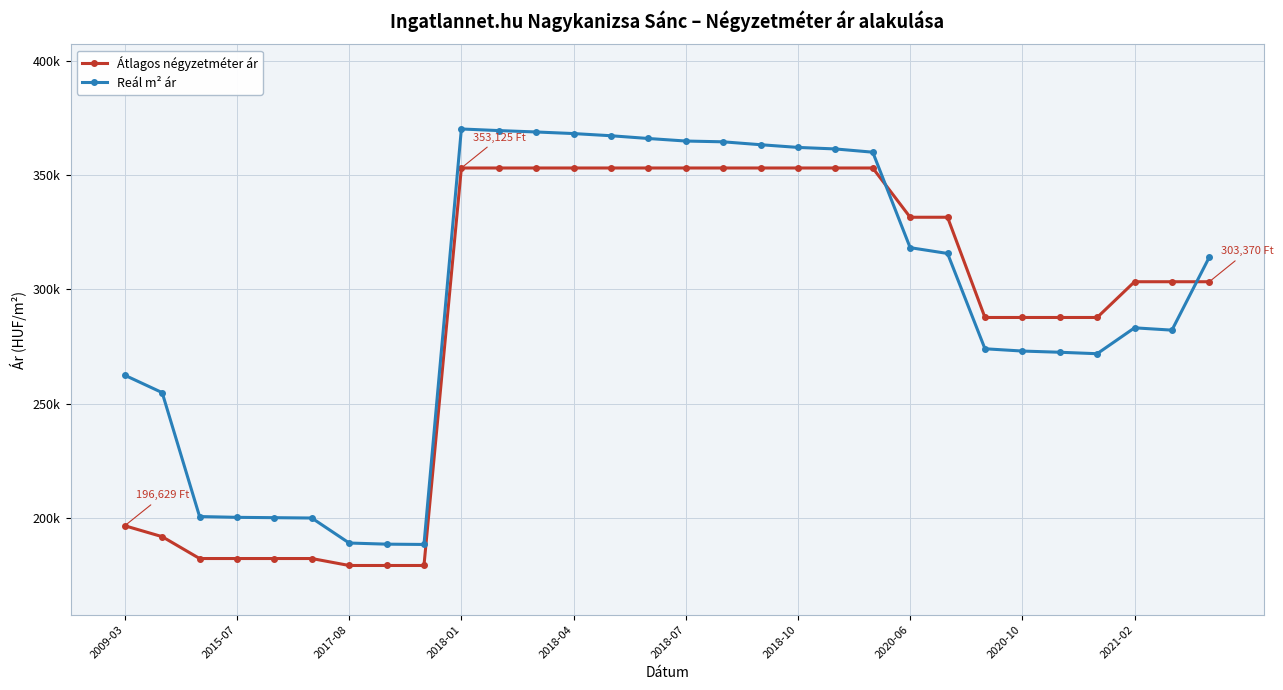

Reading left to right, extract all data points from this chart.

Átlagos négyzetméter ár: 196629	191850	182291	182291	182291	182291	179245	179245	179245	353125	353125	353125	353125	353125	353125	353125	353125	353125	353125	353125	353125	331578	331578	287735	287735	287735	287735	303370	303370	303370
Reál m² ár: 262469	254859	200656	200307	200158	200009	189072	188578	188444	370191	369491	368881	368185	367233	366029	364918	364577	363306	362127	361457	360041	318272	315738	274048	273049	272523	271883	283209	282197	314162